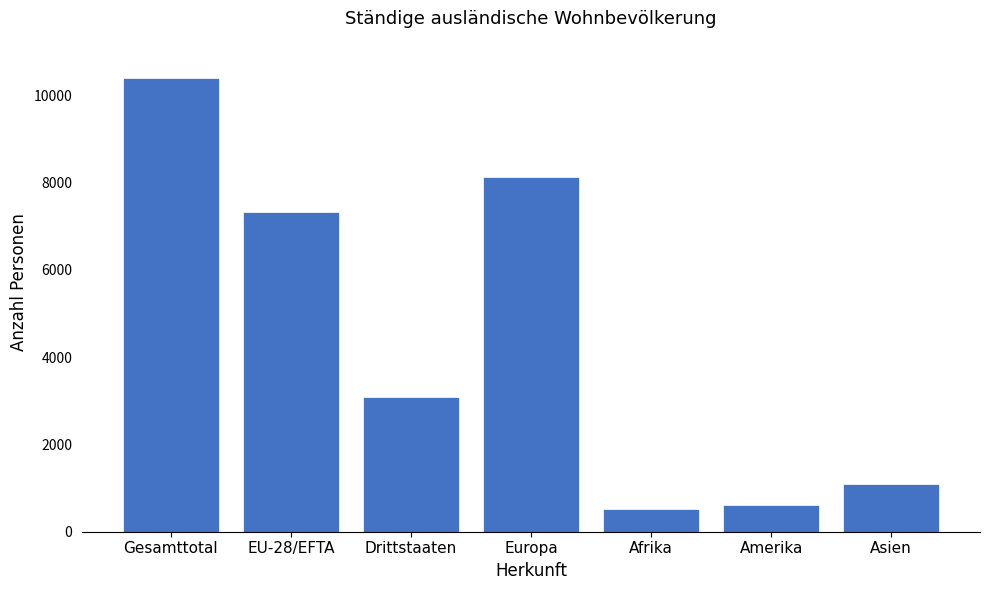

List the labels in order of value, smallest first.

Afrika, Amerika, Asien, Drittstaaten, EU-28/EFTA, Europa, Gesamttotal